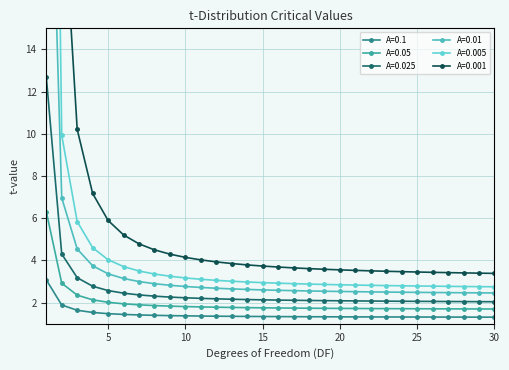

What is the lowest value of the A=0.05 series?

1.7